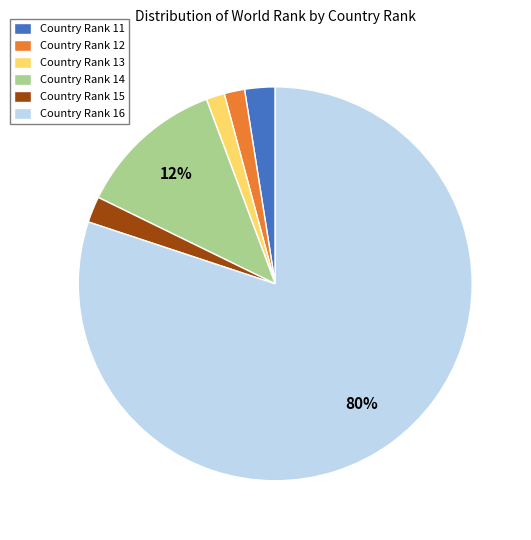

Is the sum of Country Rank 15 and Country Rank 11 greater than half?

No